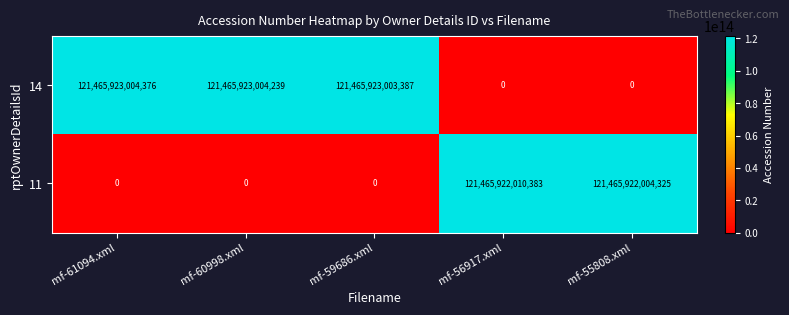

At which label does 14 reach its peak?

mf-61094.xml